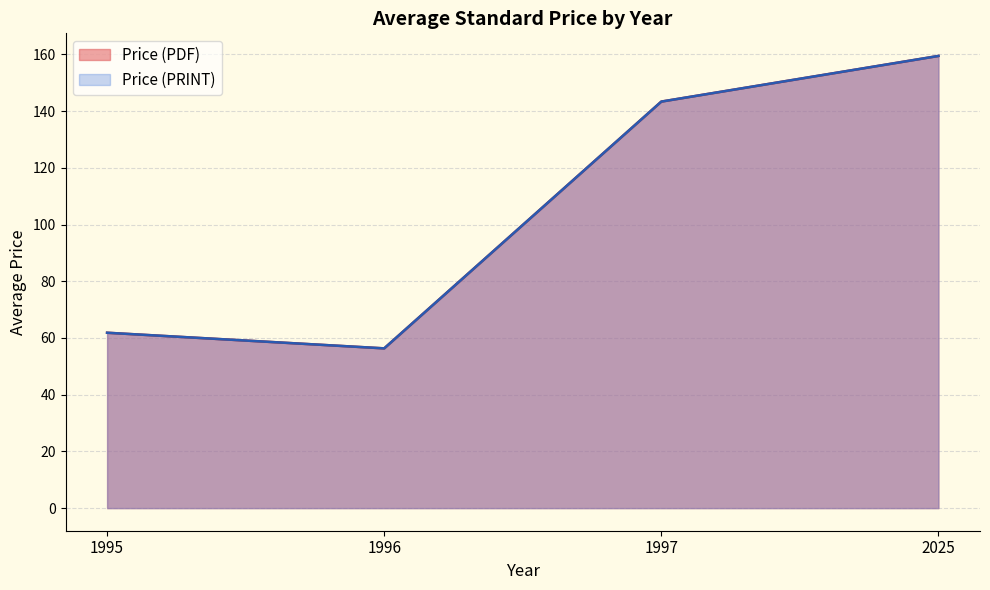

Does the chart display data point markers on the line(s)?

No